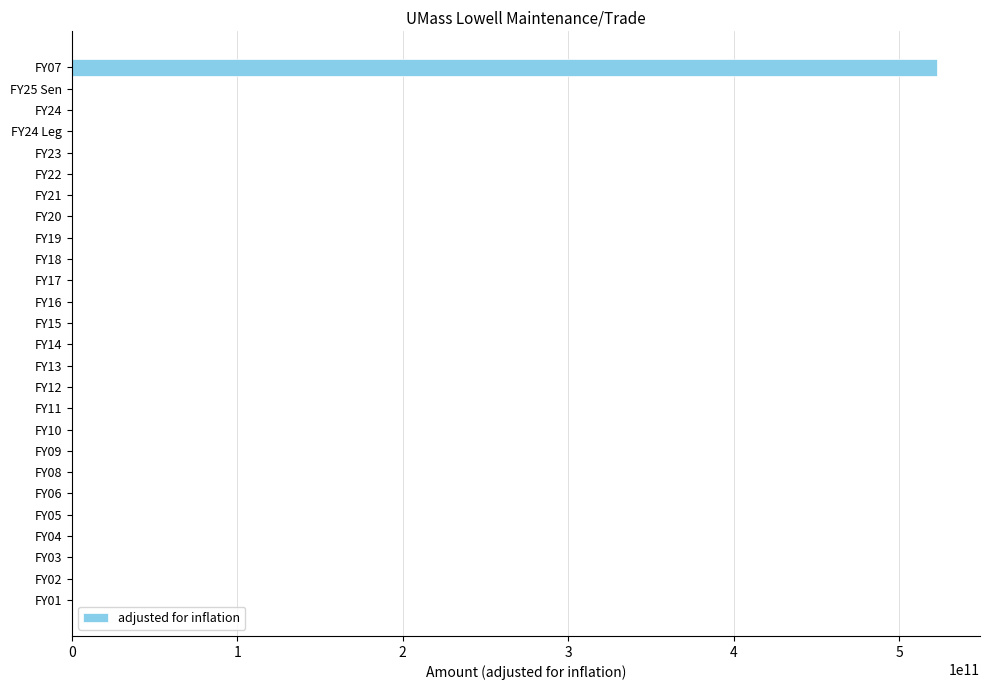

How many data points does each series have?

26